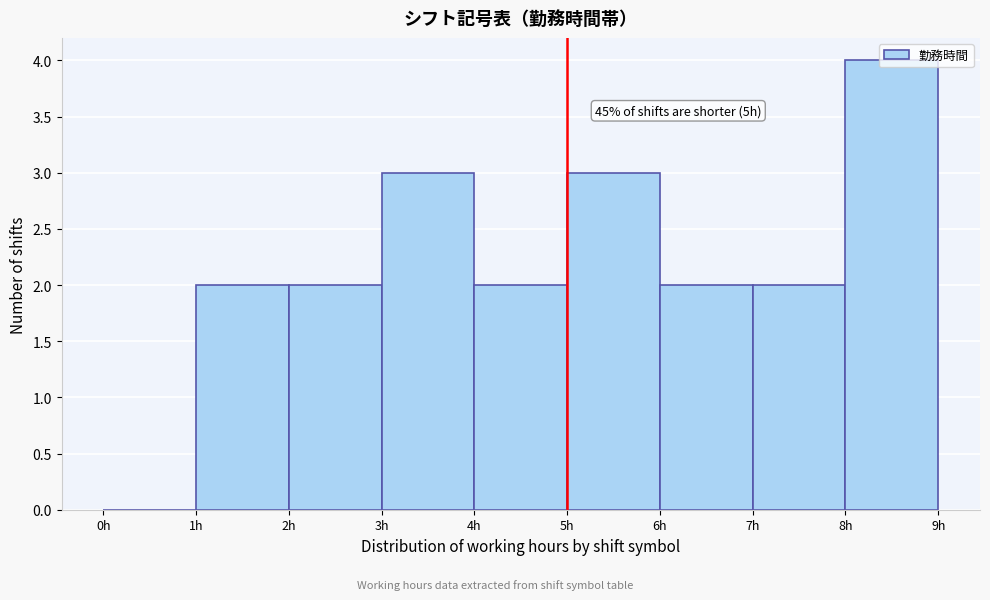

Which range on the x-axis has the tallest bar?

8 to 9